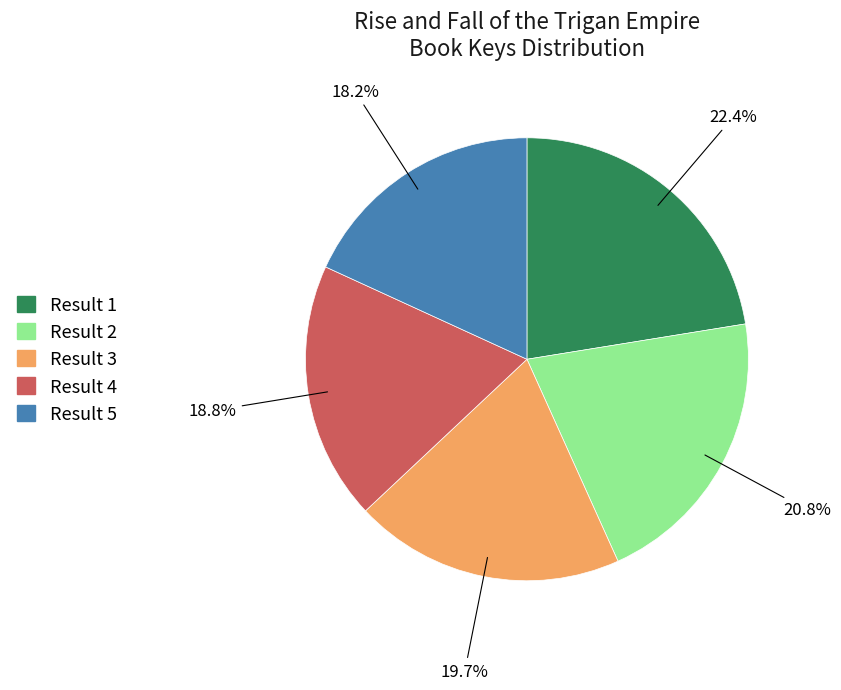

Is there a majority slice in this chart?

No